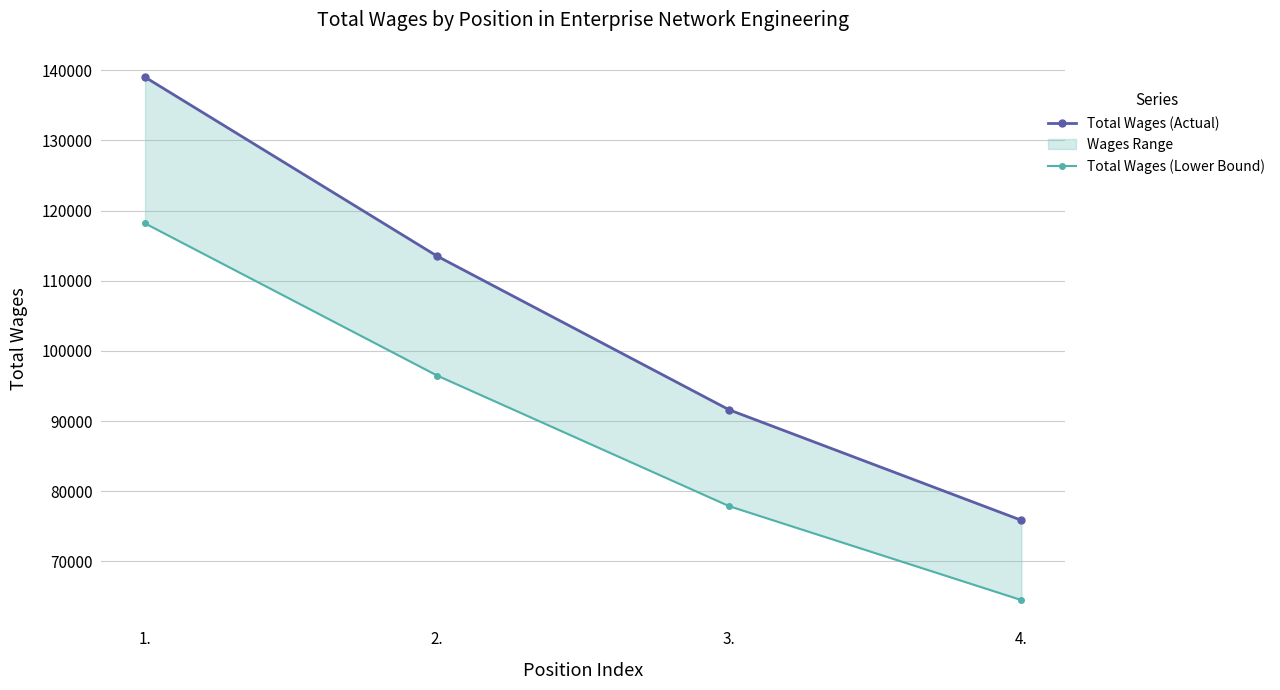

Rank the series at 1. from lowest to highest value.

Total Wages (Lower Bound), Total Wages (Actual)